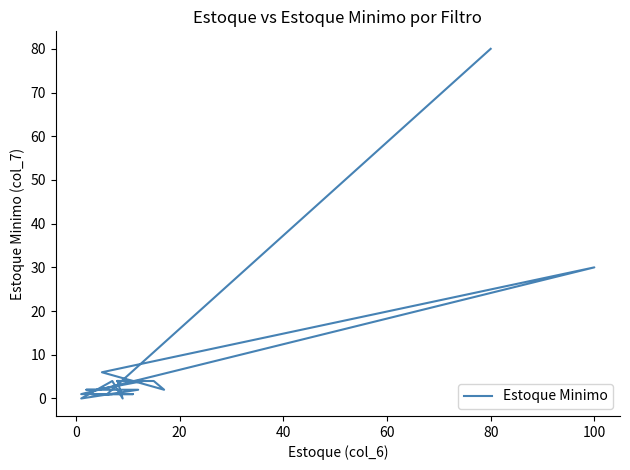

What is the greatest value displayed?

80